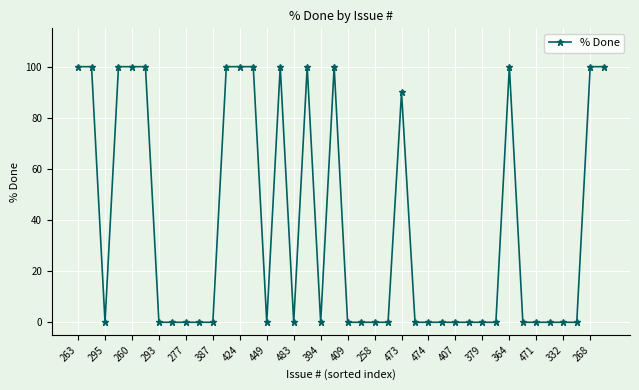

What is the greatest value displayed?

100